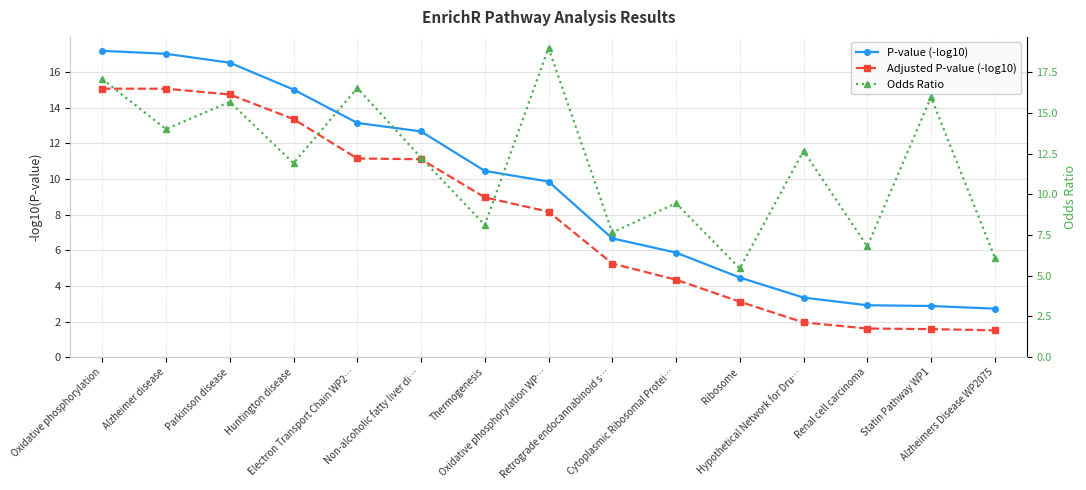

How many values in the Odds Ratio series exceed 12?

8